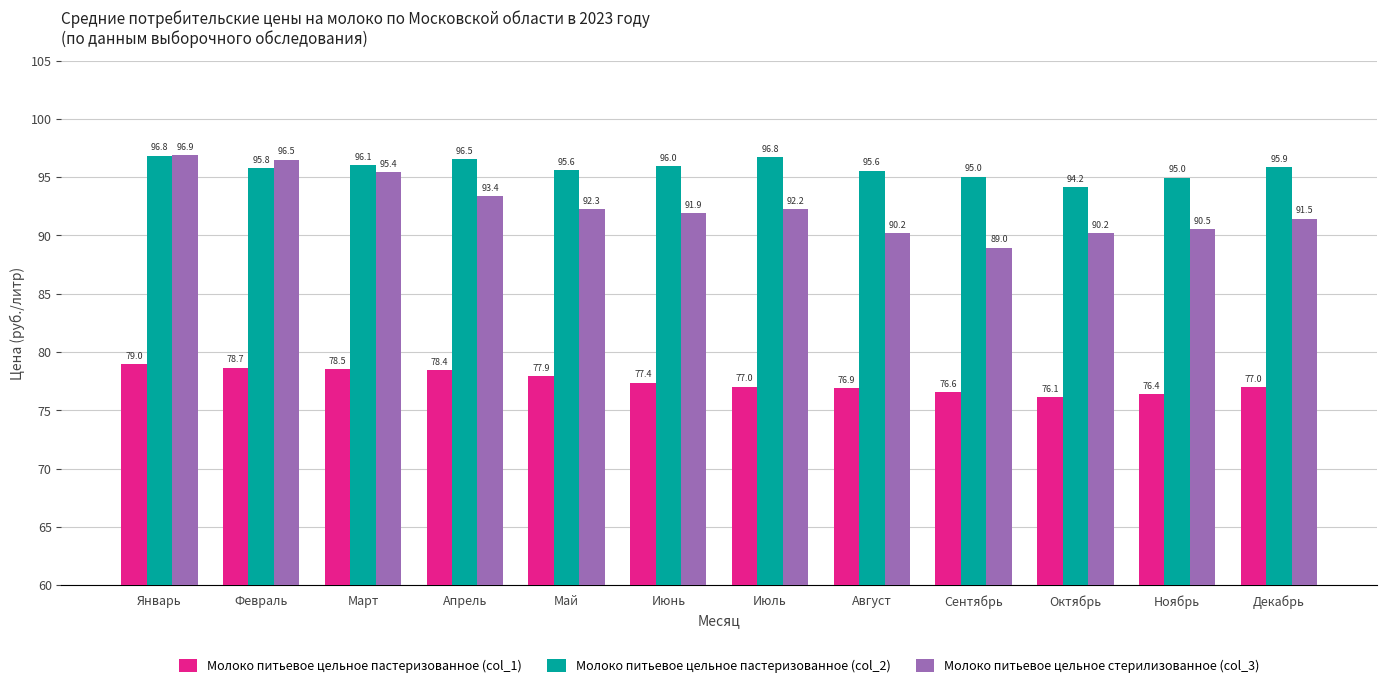

At which category does the chart reach its peak across all series?

Январь